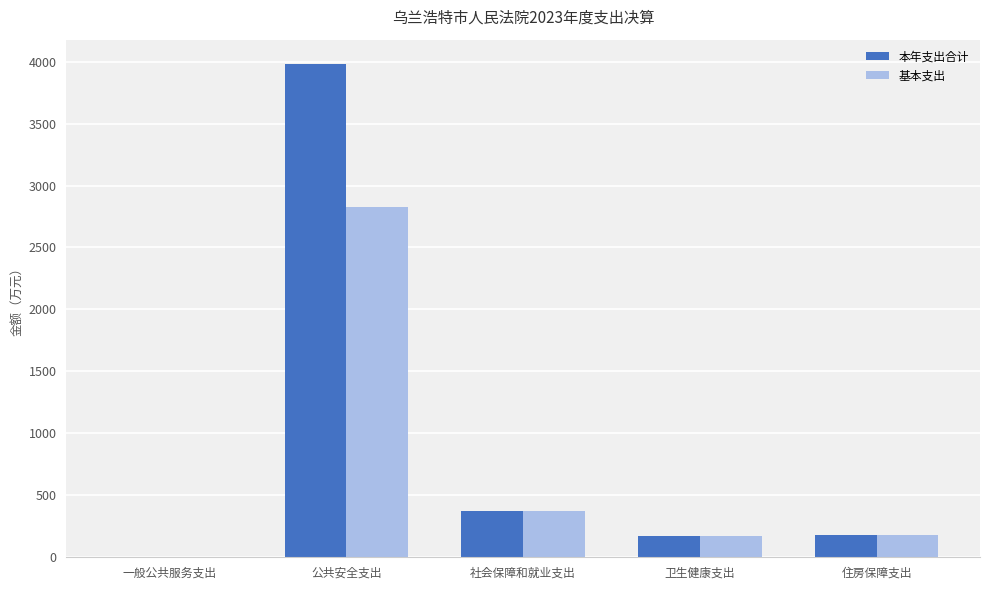

What is the difference between the 本年支出合计 values at 卫生健康支出 and 一般公共服务支出?

171.0